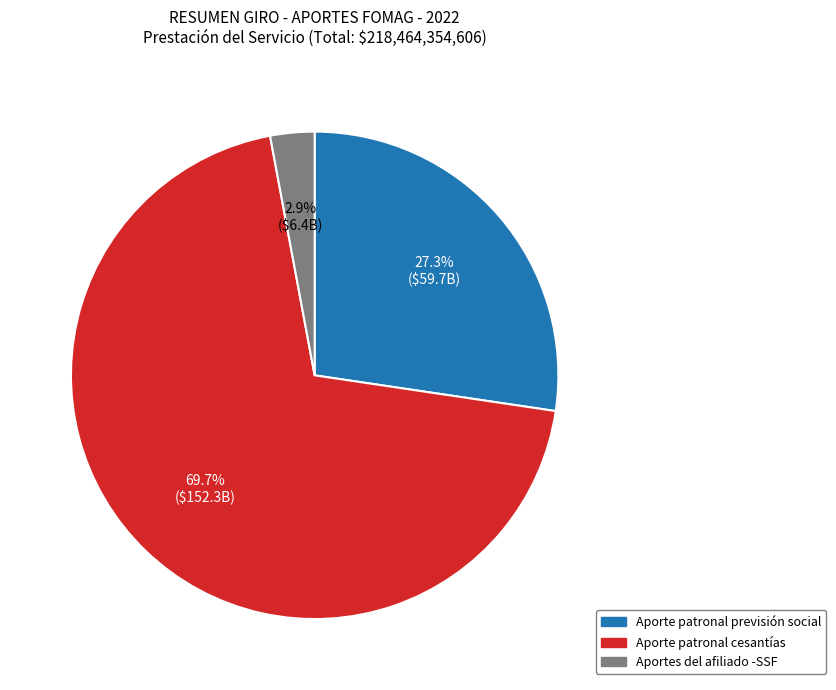

Does any single category account for the majority?

Yes